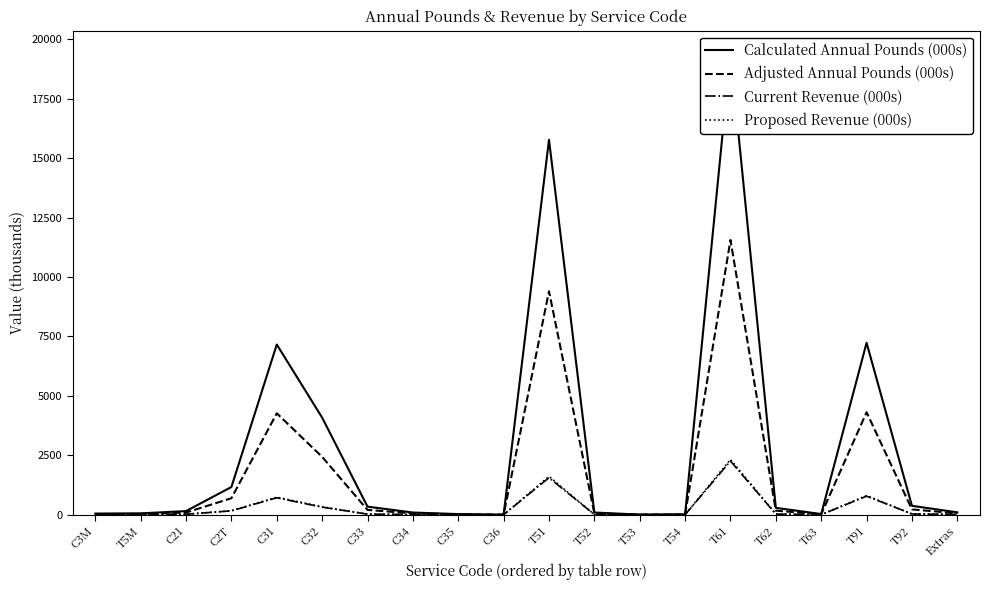

Between C36 and T91, which is larger?

T91